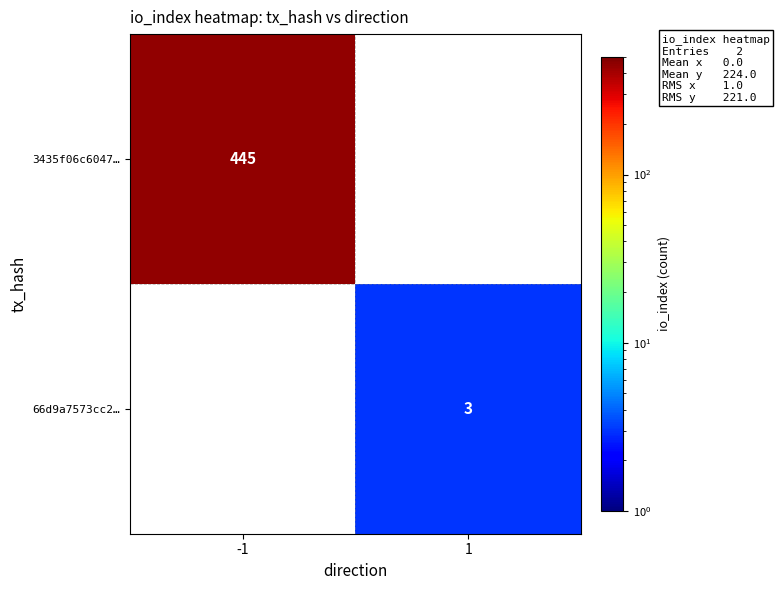

Is it true that 66d9a7573cc2… equals 5 at 1?

False